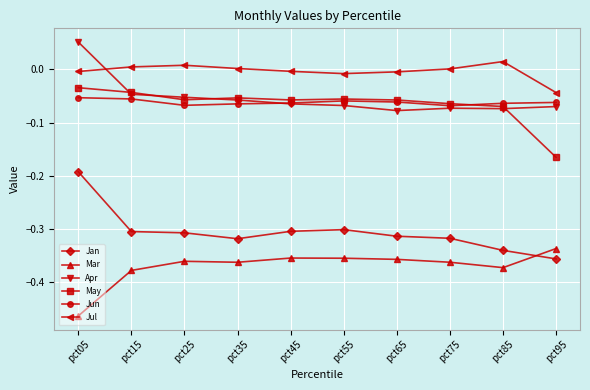

At which label does May reach its minimum?

pct95